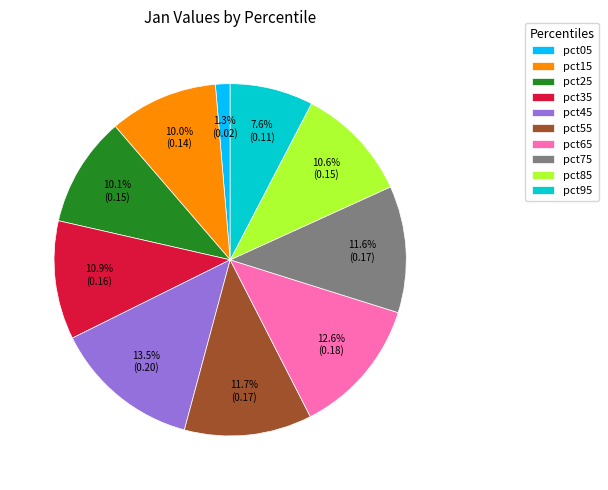

Does pct75 account for over 50% of the chart?

No